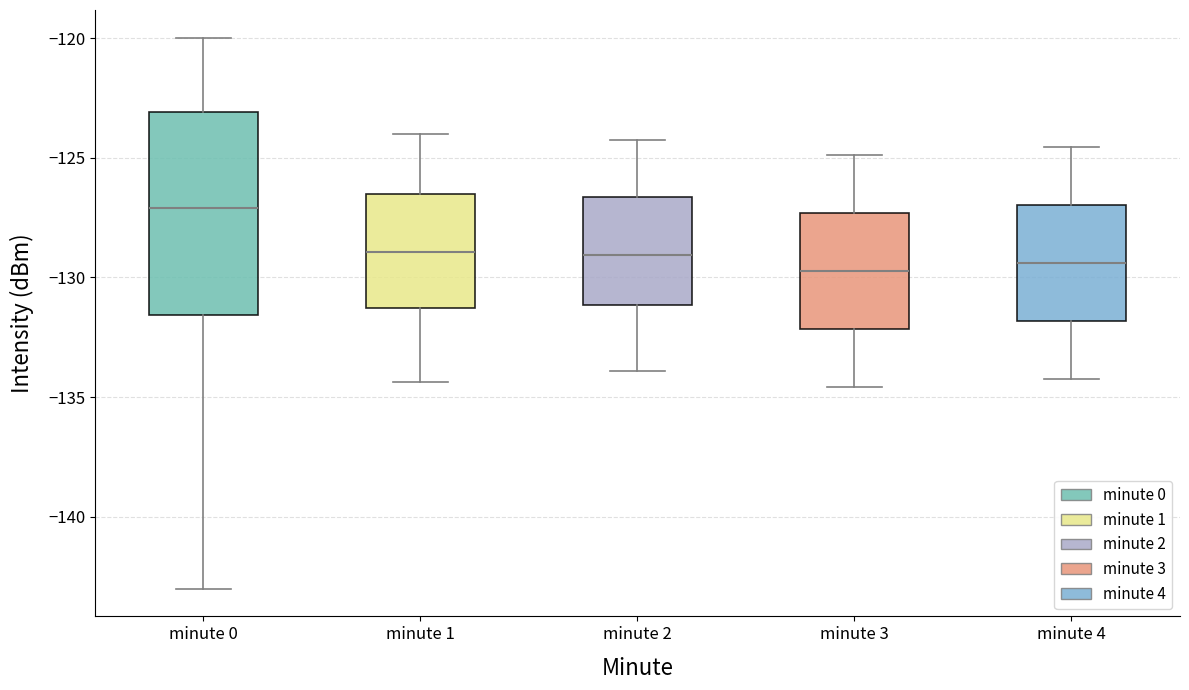

Where does the median line of the box for minute 1 sit on the y-axis? The values are not printed on the chart, so give them approximately, as read against the axis.

-129.0